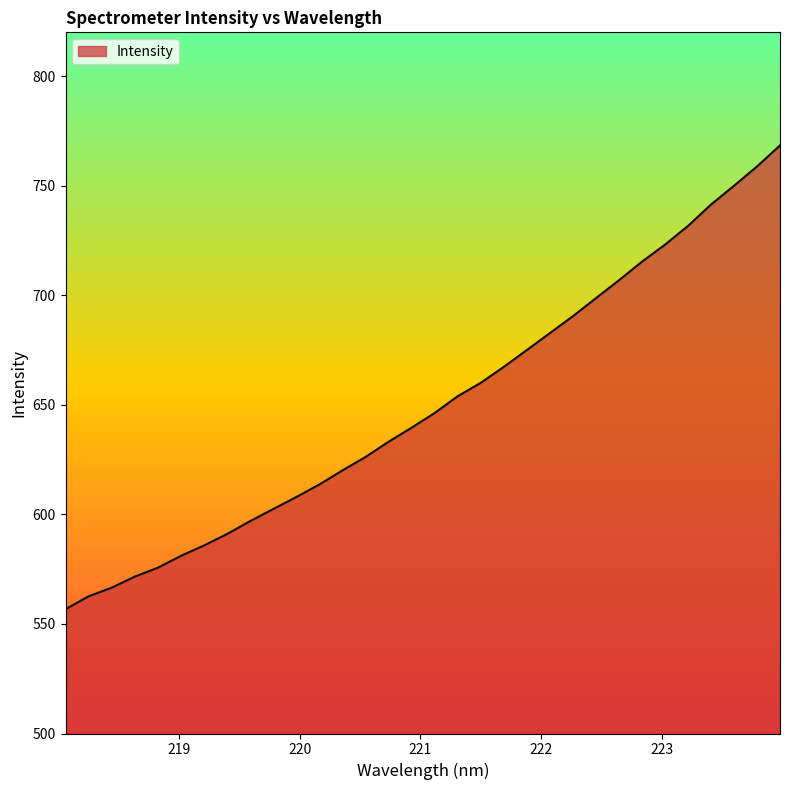

Does the chart display data point markers on the line(s)?

No